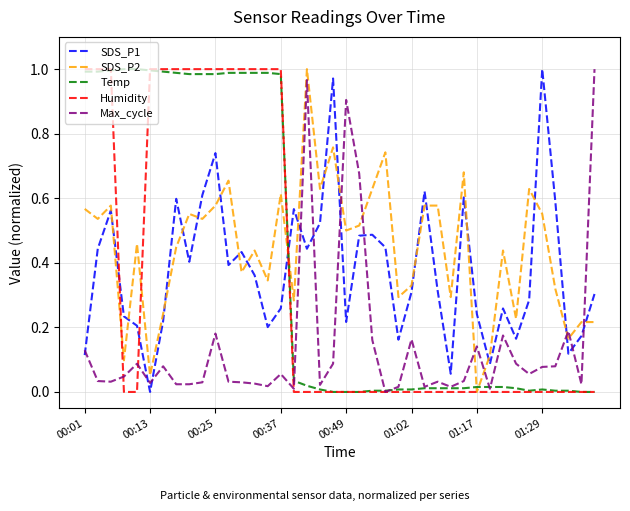

How many intersections are there between Max_cycle and SDS_P2?

7